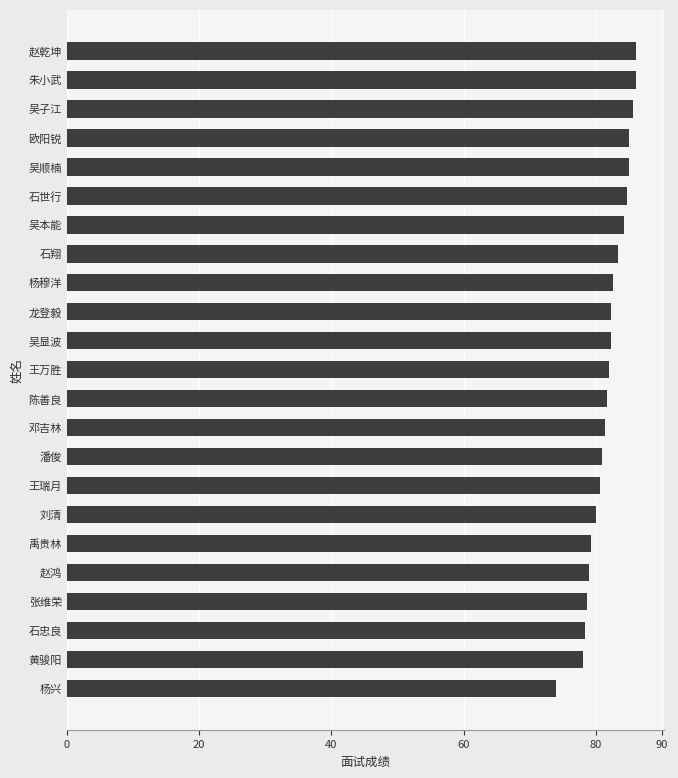

What is the minimum value shown in the chart?

74.0